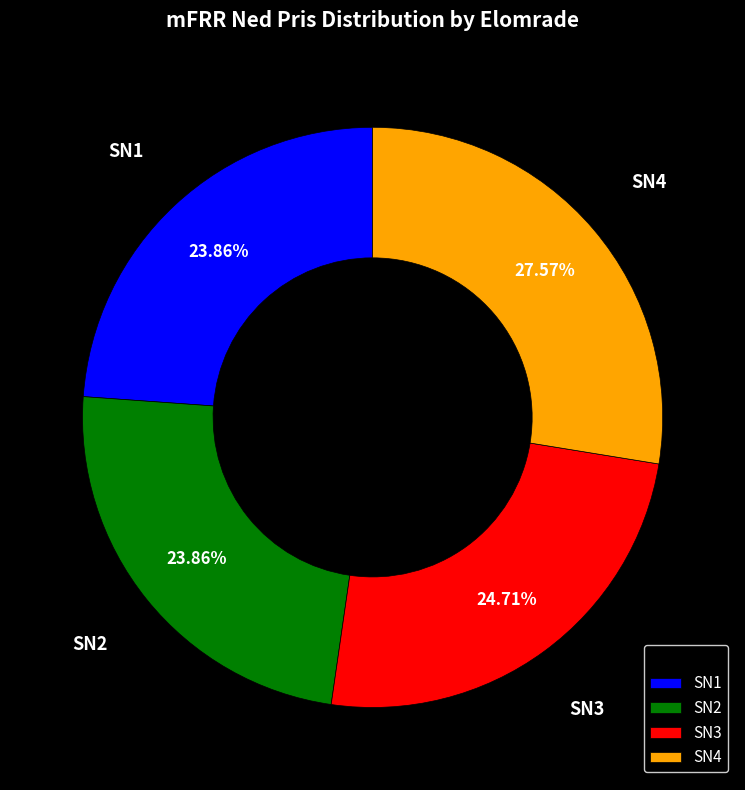

Between SN1 and SN4, which is larger?

SN4